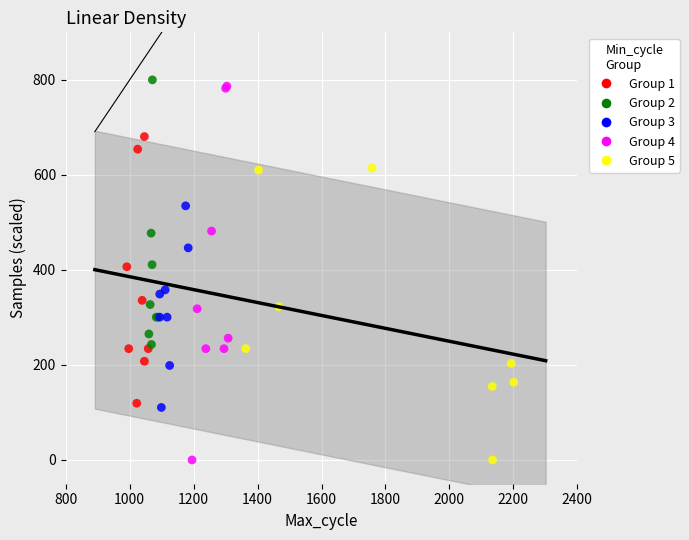

Which series has the largest Y range (max minus min)?

Group 4